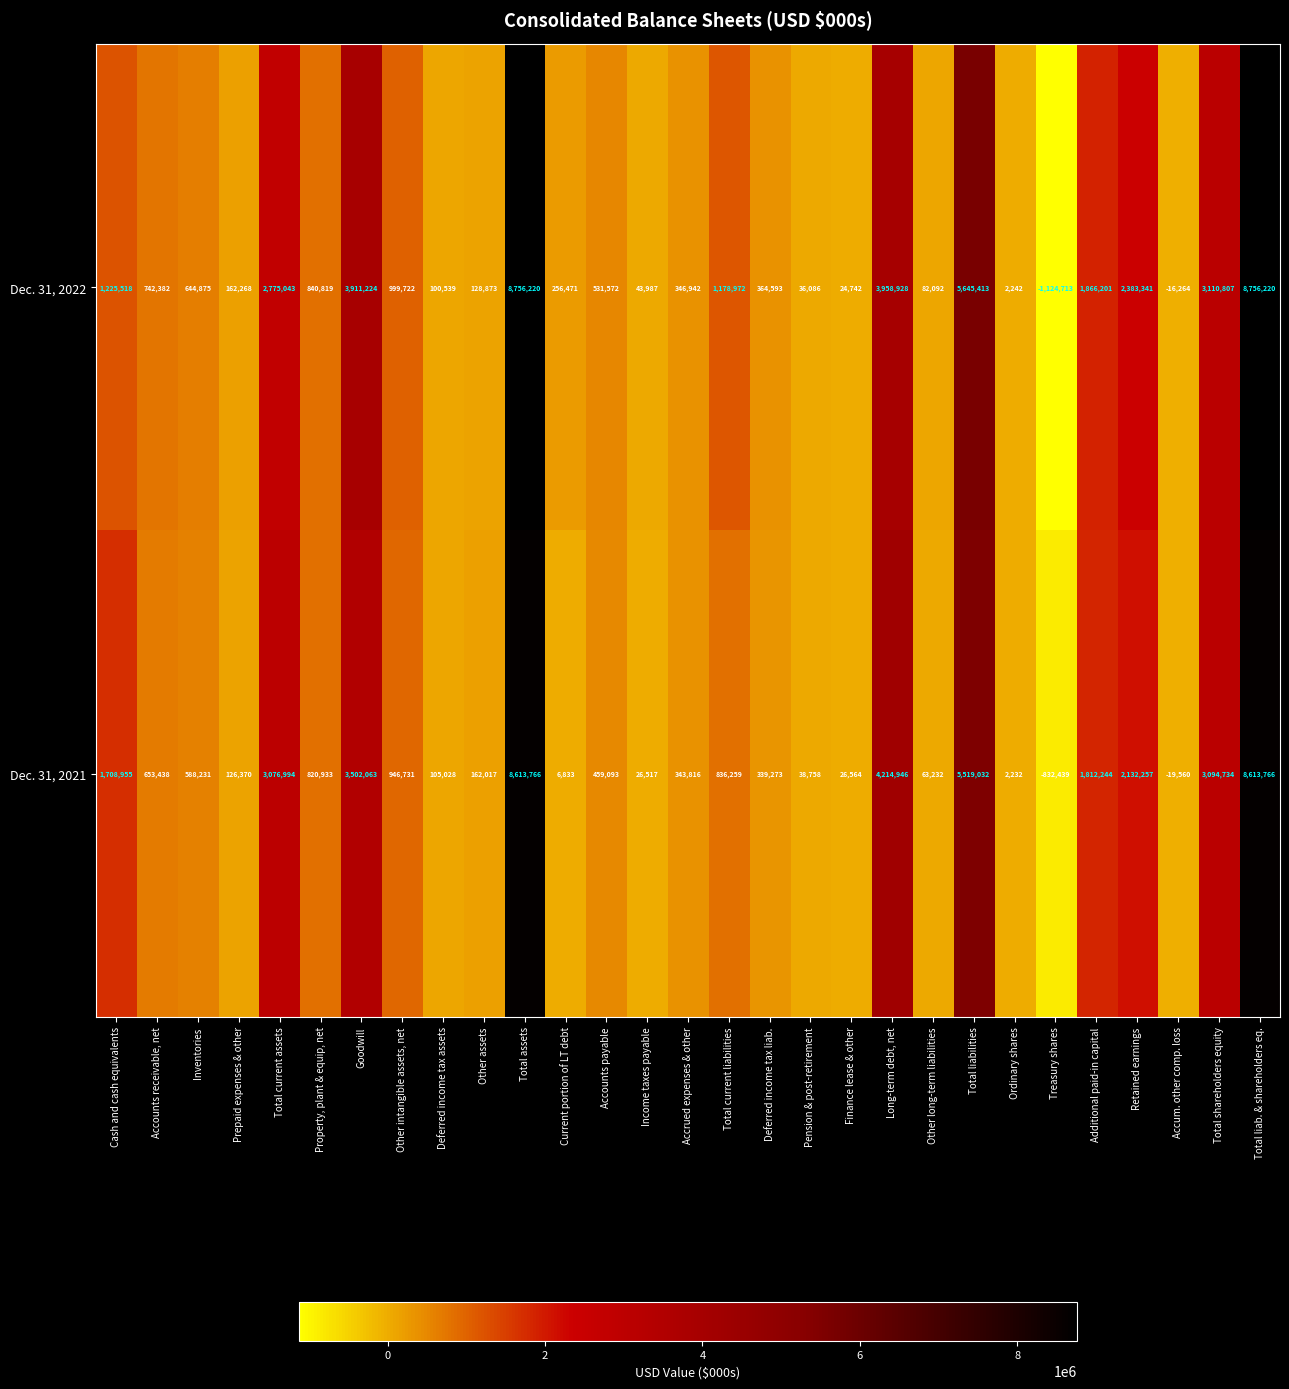

What is the difference between the Dec. 31, 2022 values at Pension & post-retirement and Total liab. & shareholders eq.?

8720134